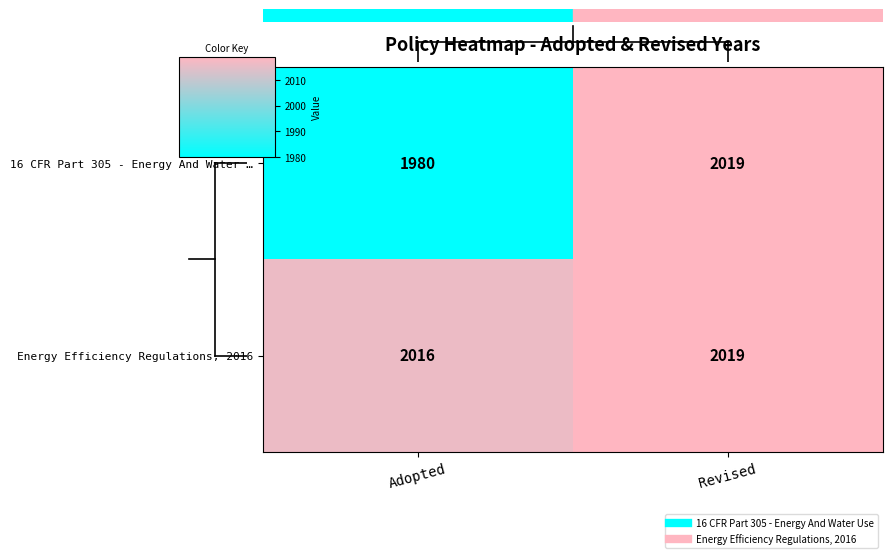

Reading right to left, transcribe all the data shown in this chart.

16 CFR Part 305 - Energy And Water …: Revised=2019	Adopted=1980
Energy Efficiency Regulations, 2016: Revised=2019	Adopted=2016